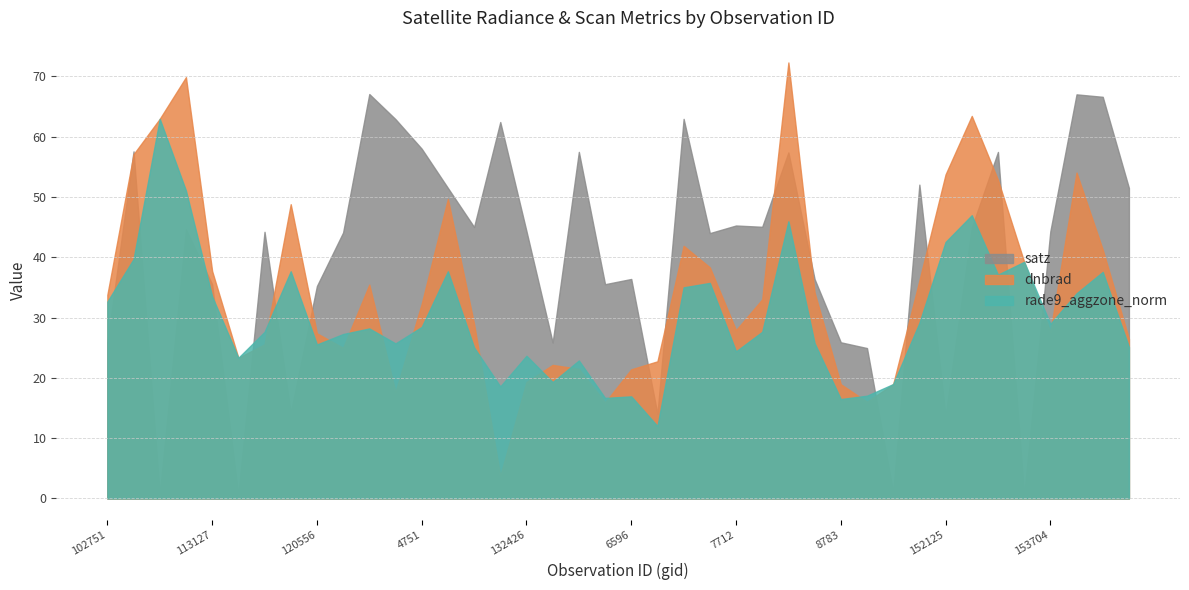

Where does the rade9_aggzone_norm series first go above 5?

102751